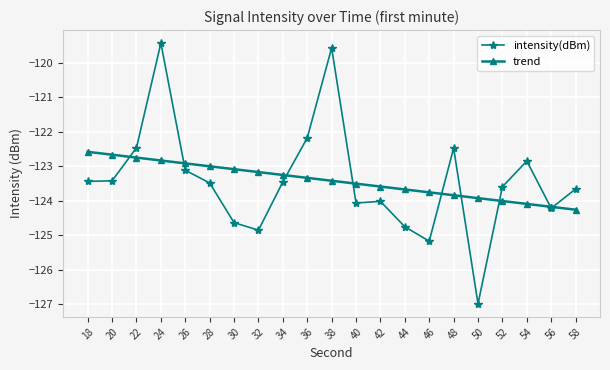

List the series in order of their peak value, lowest first.

trend, intensity(dBm)